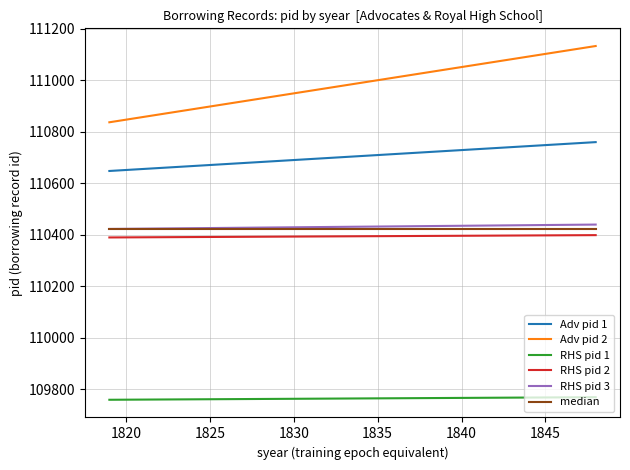

Rank the series by their maximum value, from highest to lowest.

Adv pid 2, Adv pid 1, RHS pid 3, median, RHS pid 2, RHS pid 1